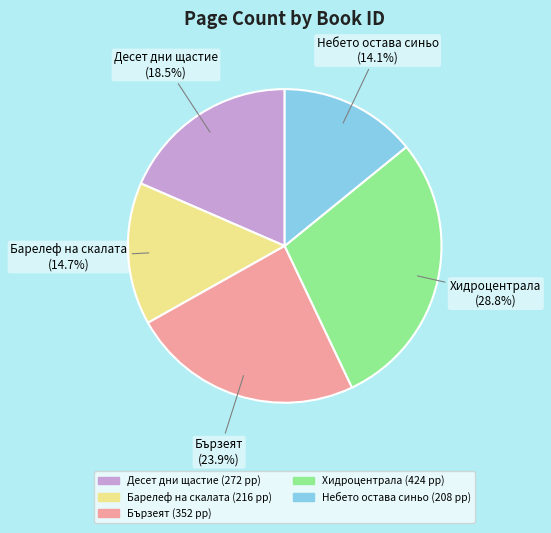

Between Десет дни щастие and Барелеф на скалата, which is larger?

Десет дни щастие